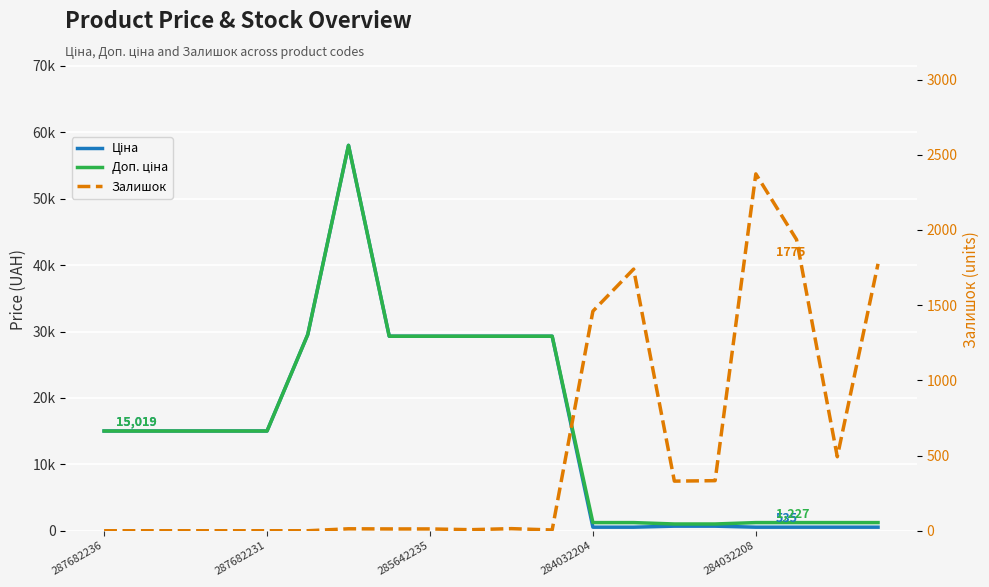

Is the value of Ціна at 9 greater than the value of Залишок at 11?

Yes